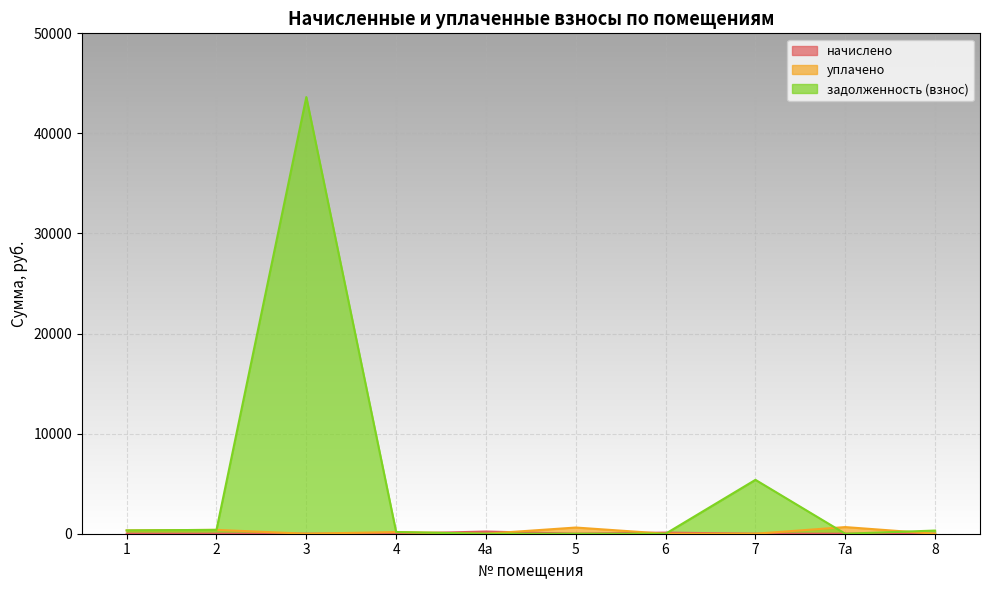

What is the maximum value shown in the chart?

43633.1